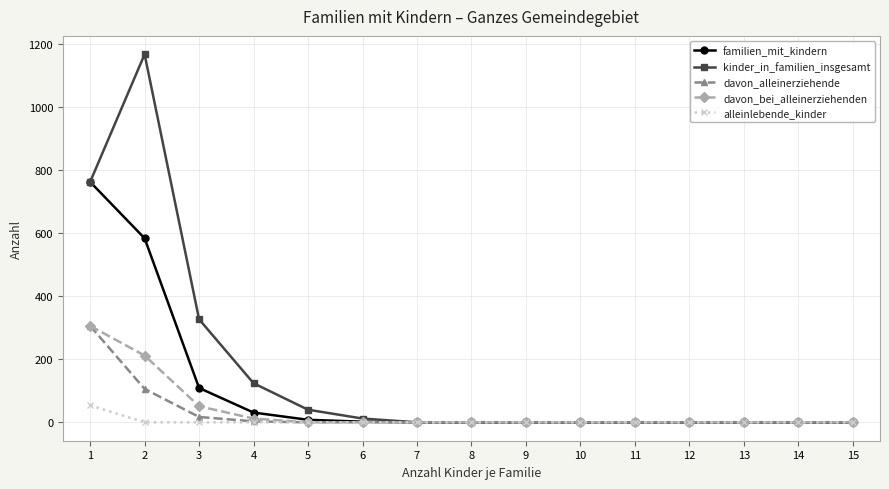

At which label is davon_alleinerziehende closest to 153?

2